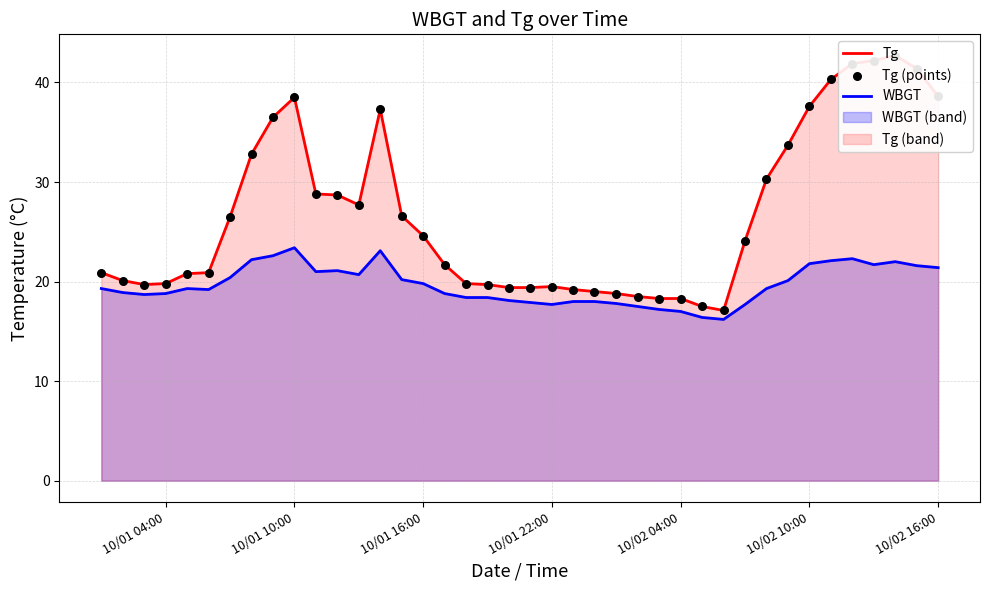

Which series contains the lowest Y value?

WBGT